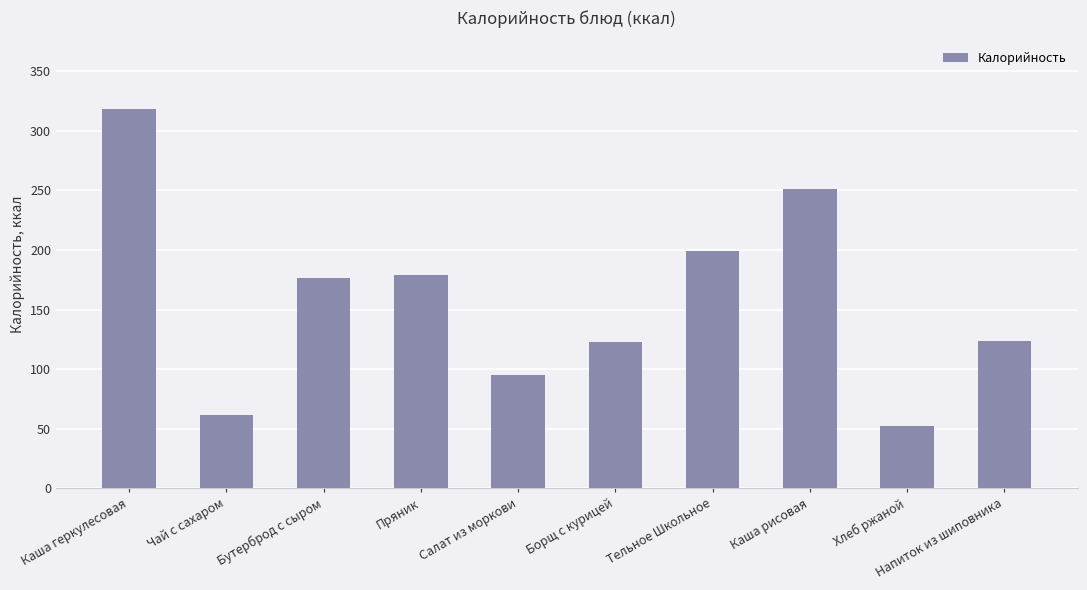

At which category does the chart reach its minimum across all series?

Хлеб ржаной